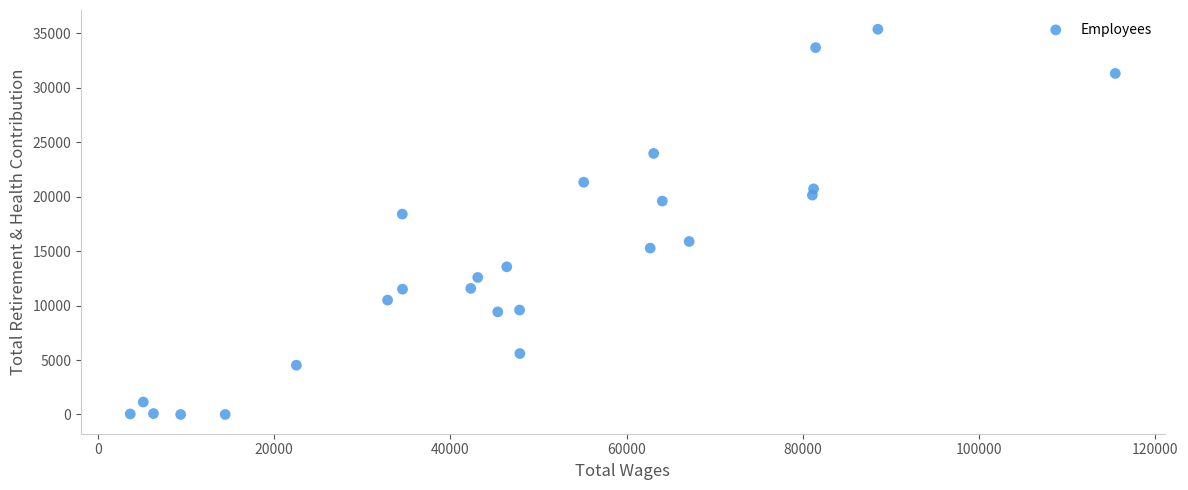

What is the range of Y values (max minus min)?

35387